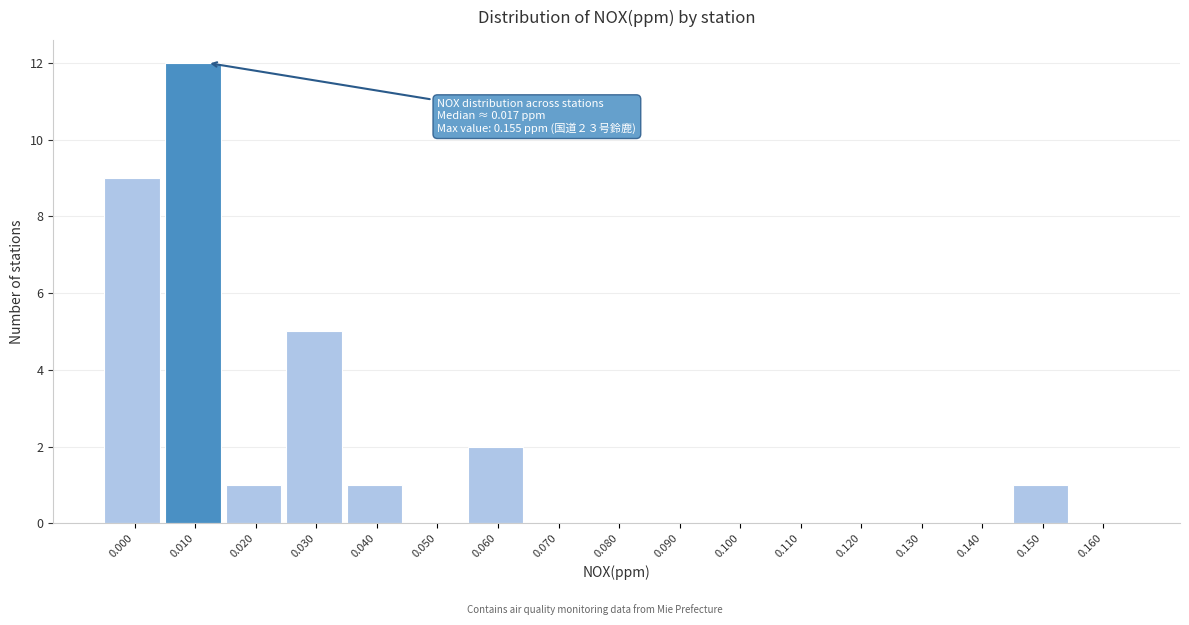

Reading right to left, extract all data points from this chart.

0.160=0	0.150=1	0.140=0	0.130=0	0.120=0	0.110=0	0.100=0	0.090=0	0.080=0	0.070=0	0.060=2	0.050=0	0.040=1	0.030=5	0.020=1	0.010=12	0.000=9